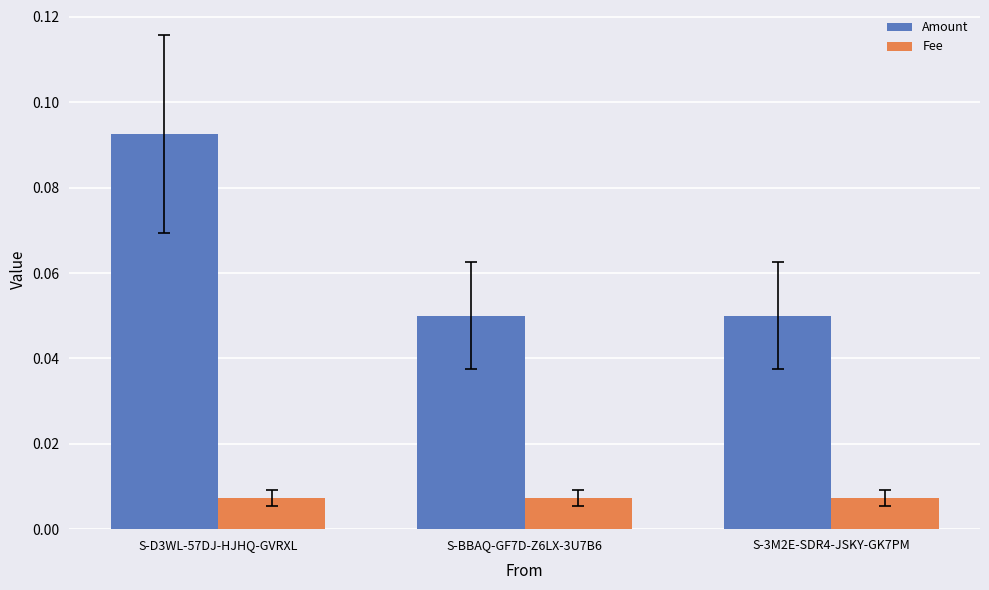

Which series has the largest total across all categories?

Amount